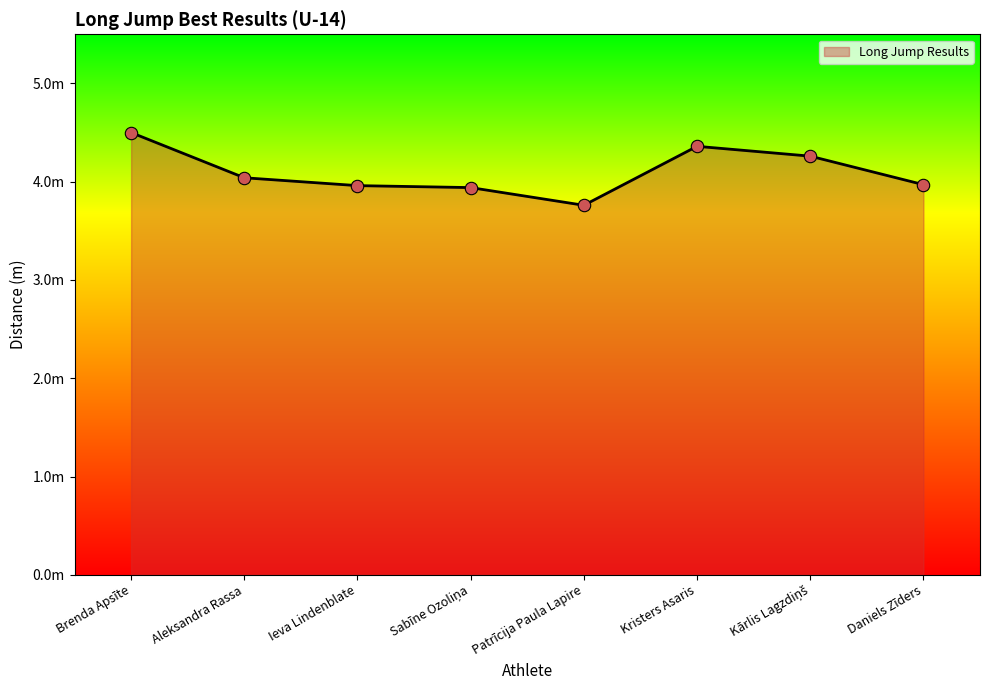

Which has a higher value, Ieva Lindenblate or Patrīcija Paula Lapire?

Ieva Lindenblate